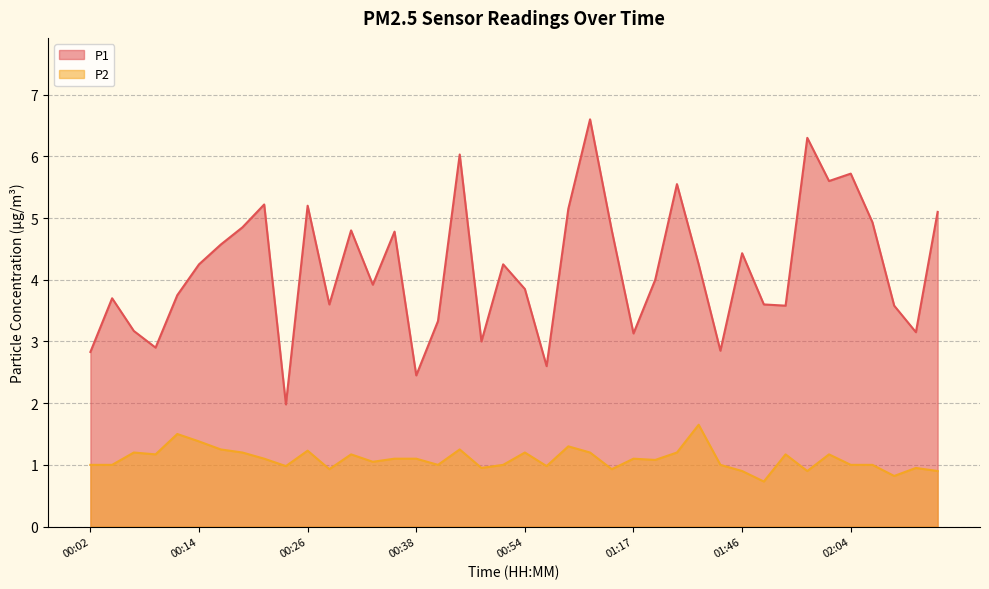

What is the label of the 20th point from the right?

00:54